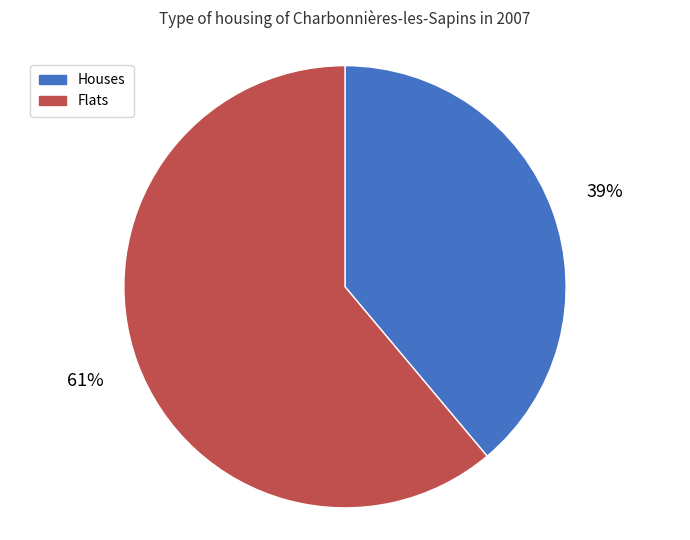

Approximately how many times larger is the value at Flats compared to Houses?

1.6